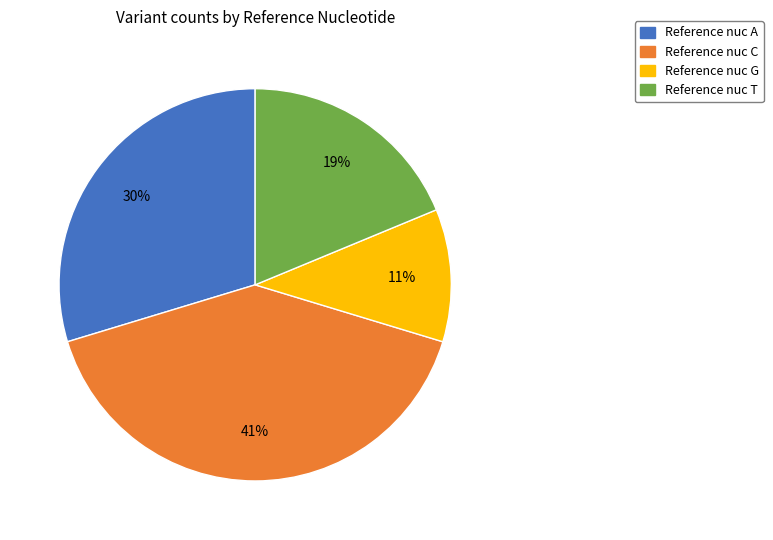

To the nearest percent, what is the average slice percentage?

25%